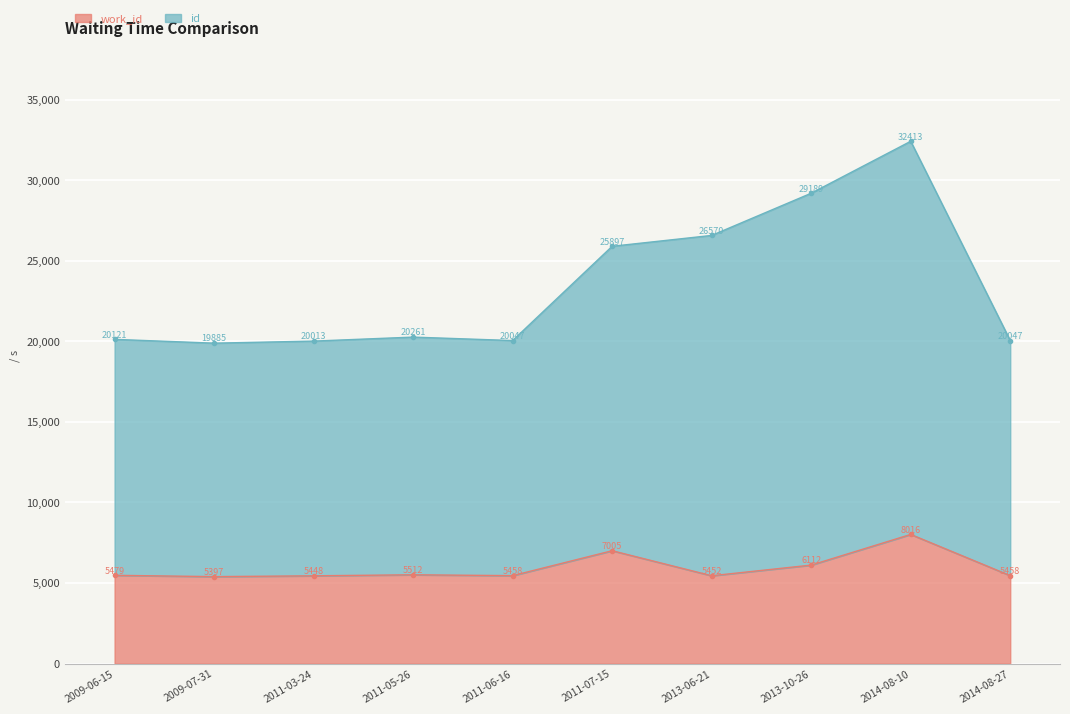

The value of work_id at 2013-06-21 is 9542. True or false?

False